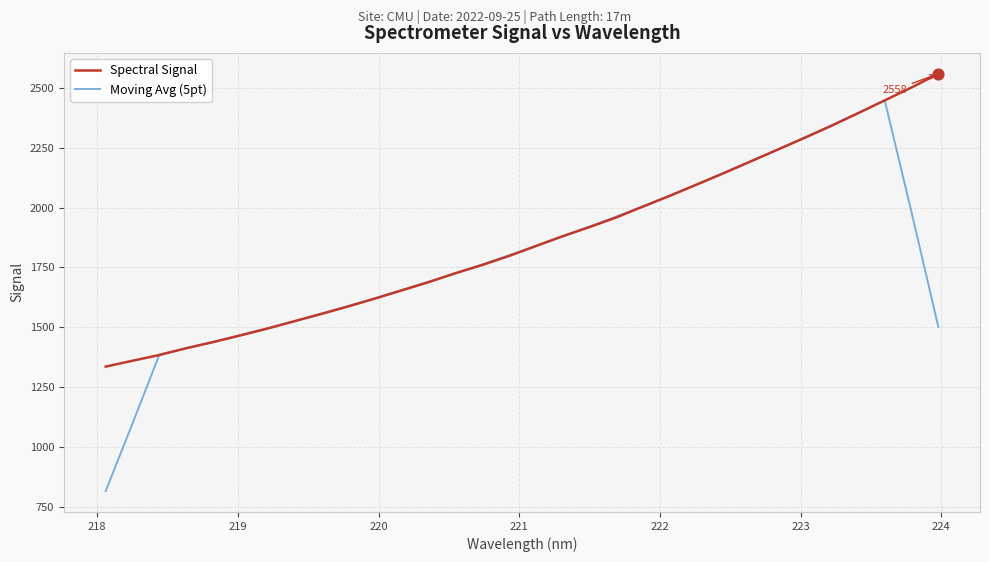

Which series has the largest total across all categories?

Spectral Signal